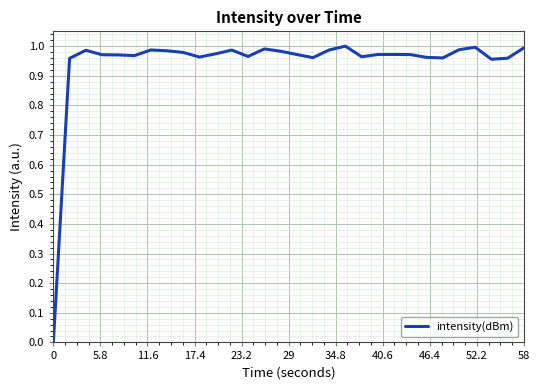

What is the difference between the second highest and minimum values?

1.0